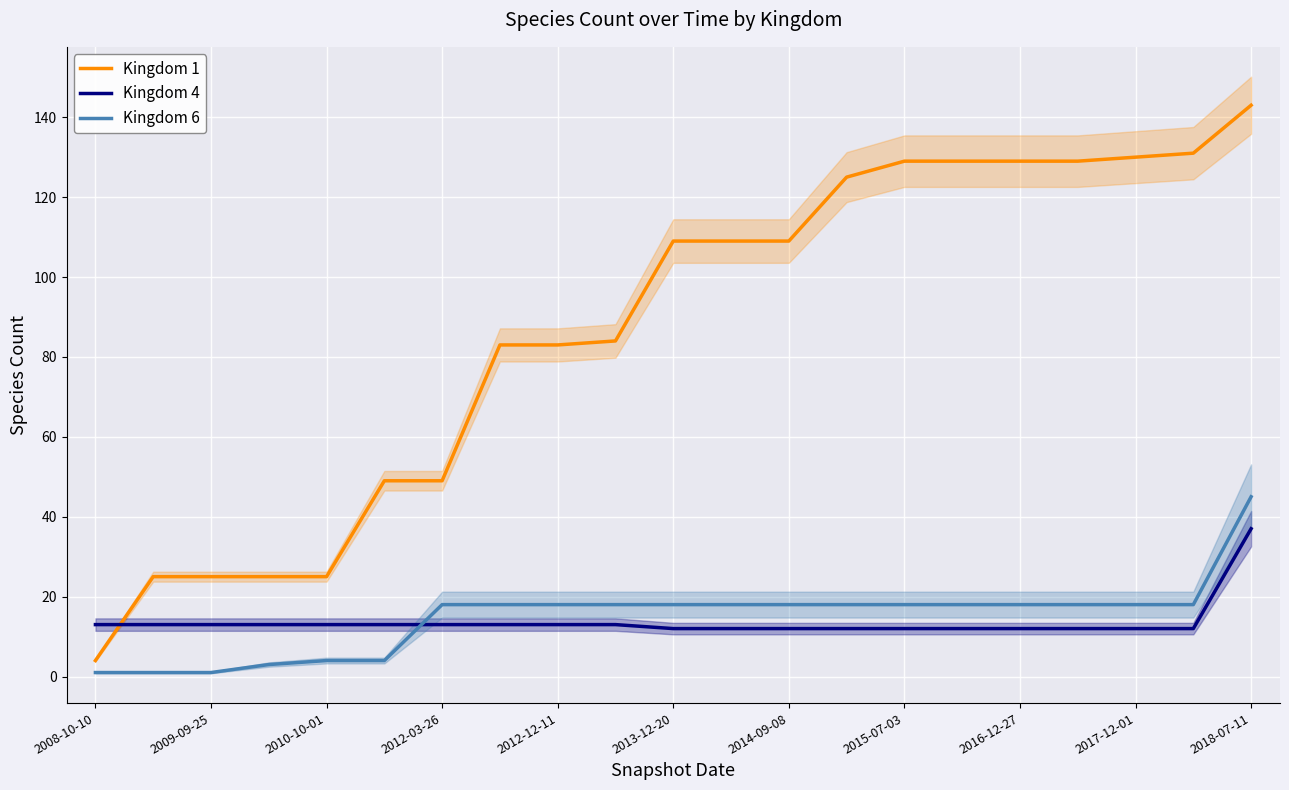

How many lines are shown in the chart?

3